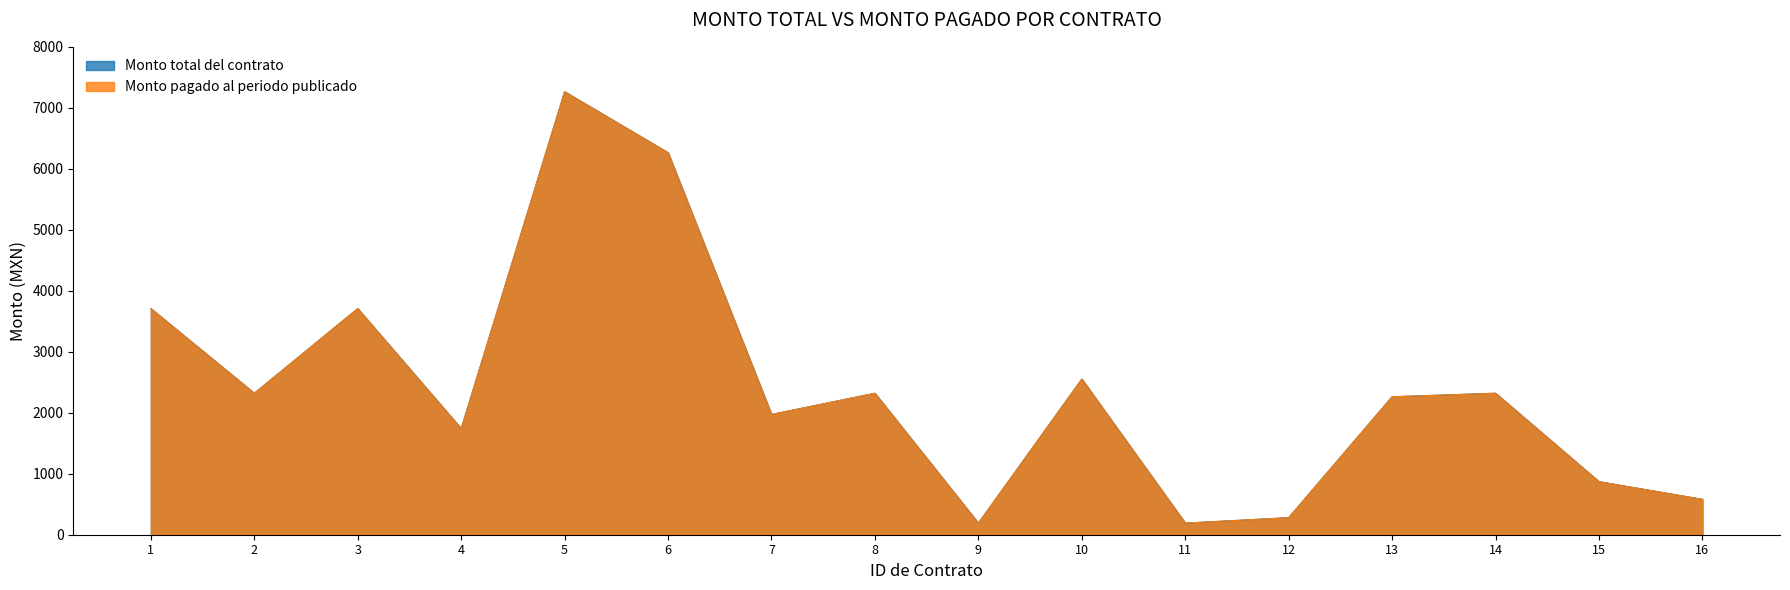

Count the number of data series in this chart.

2